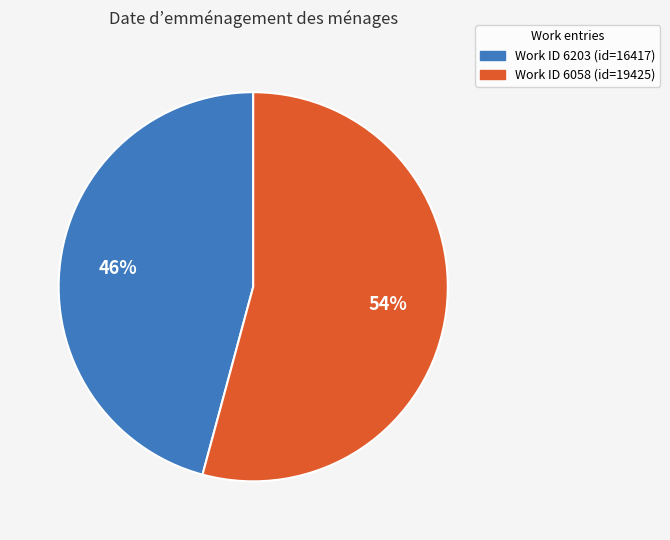

To the nearest percent, what is the difference between the largest and smallest slice percentages?

8%